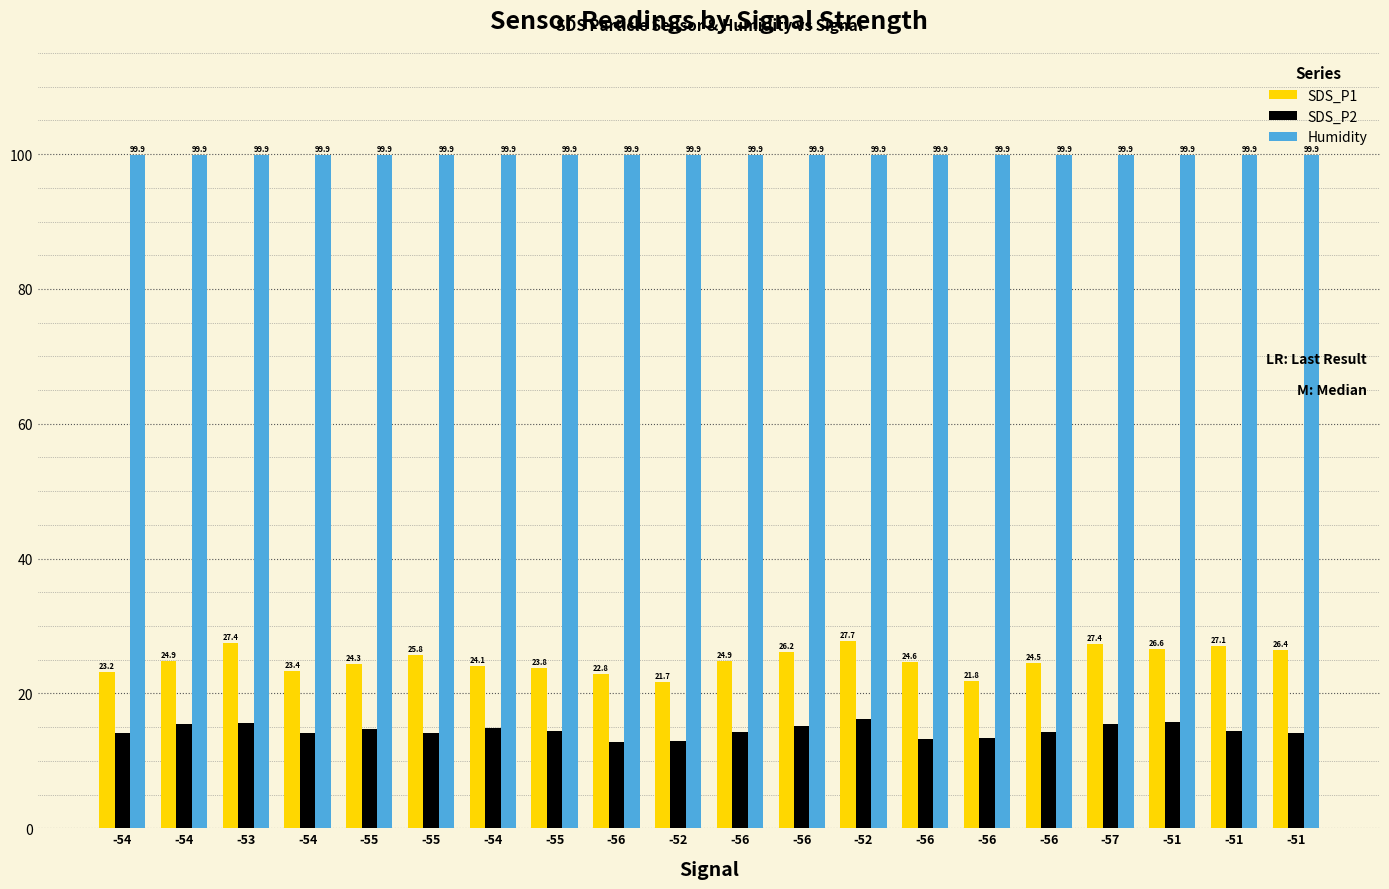

At -55, list the series in order from largest to smallest.

Humidity, SDS_P1, SDS_P2